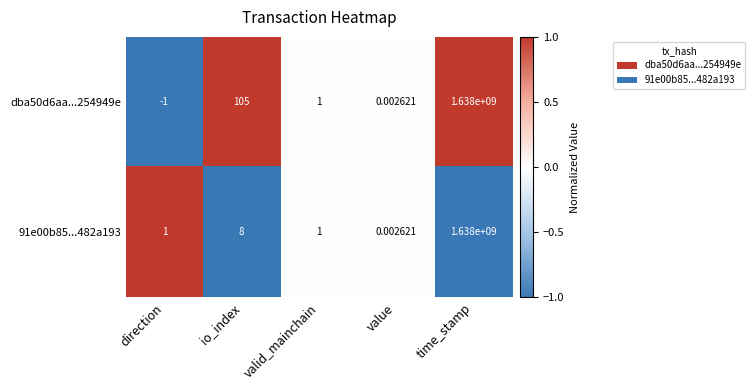

Where does the dba50d6aa...254949e series first go above 1?

io_index